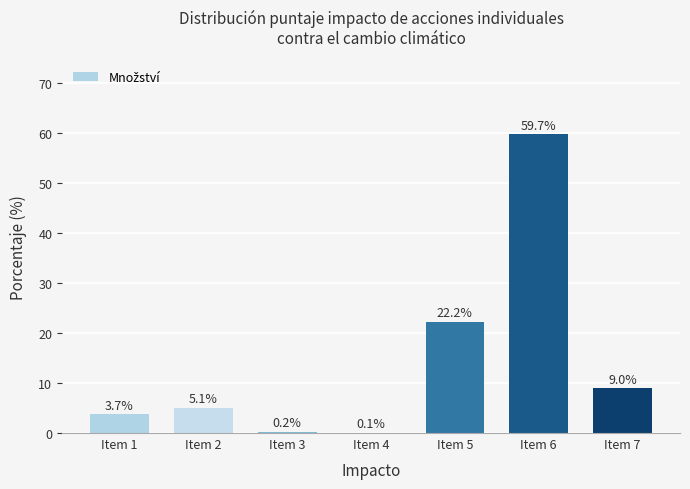

Which category has the lowest value across all series?

Item 4